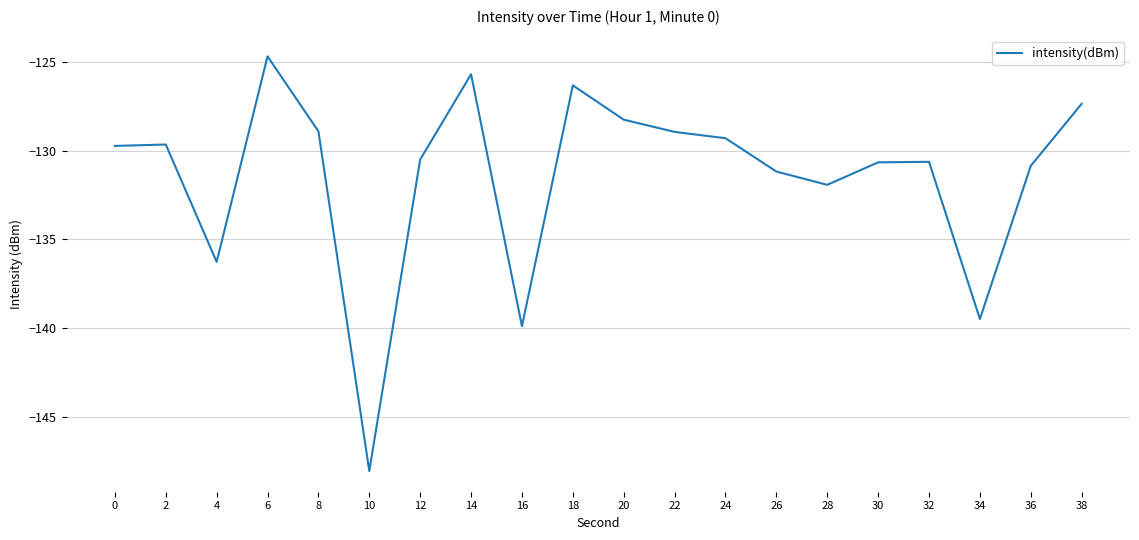

Read the value at 34.

-139.5